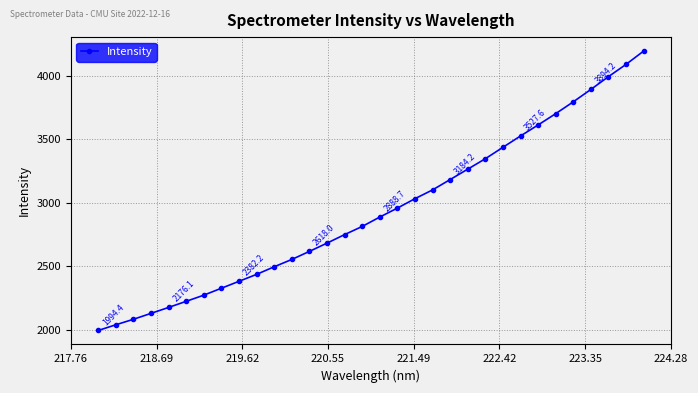

What is the value of the 14th point from the left?

2683.1